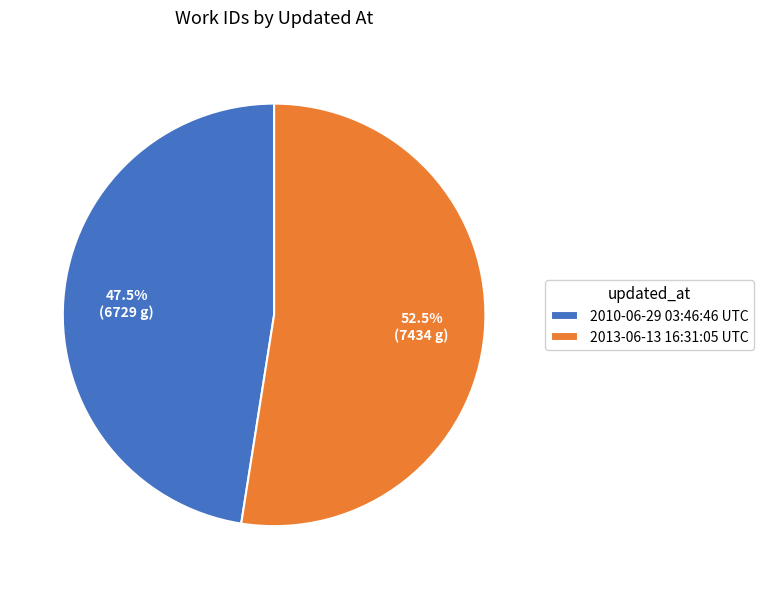

Is there a majority slice in this chart?

Yes